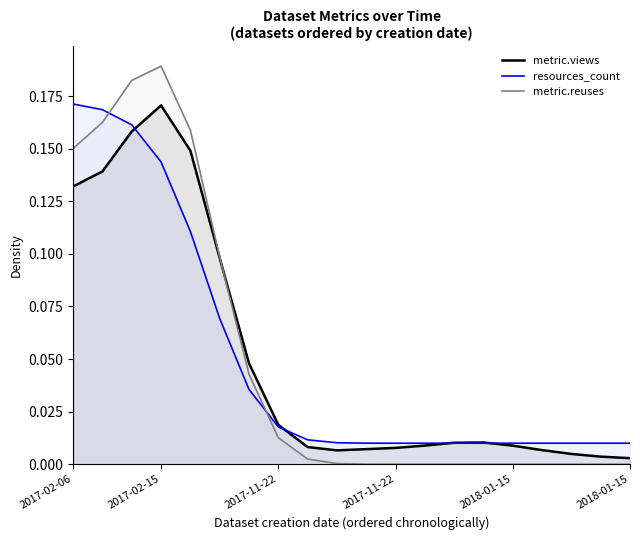

Is it true that metric.reuses equals 0.0 at 2018-01-15?

True